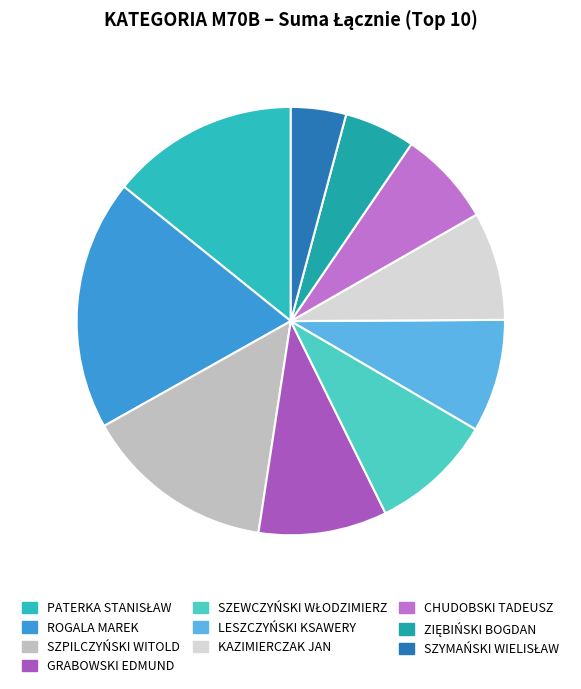

To the nearest percent, what percentage of the pie is LESZCZYŃSKI KSAWERY?

9%